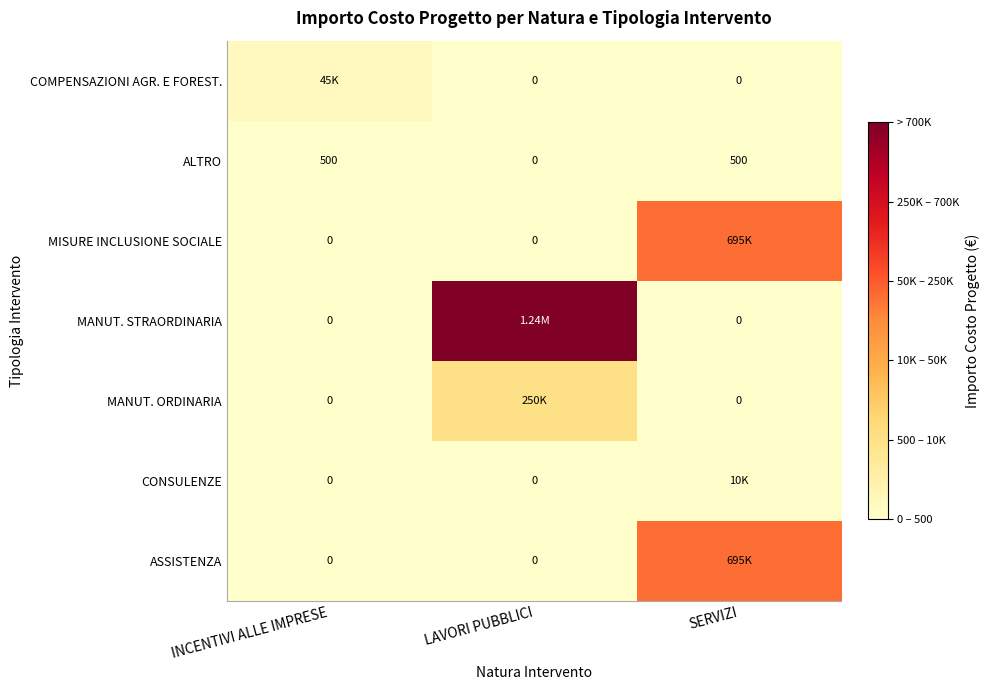

How many data points does each series have?

3